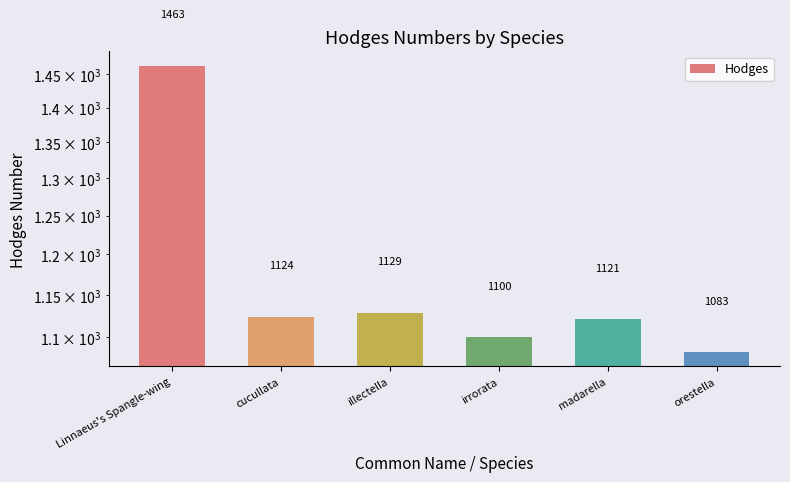

Reading left to right, what are all the values shown in this chart?

Linnaeus's Spangle-wing=1463	cucullata=1124	illectella=1129	irrorata=1100	madarella=1121	orestella=1083